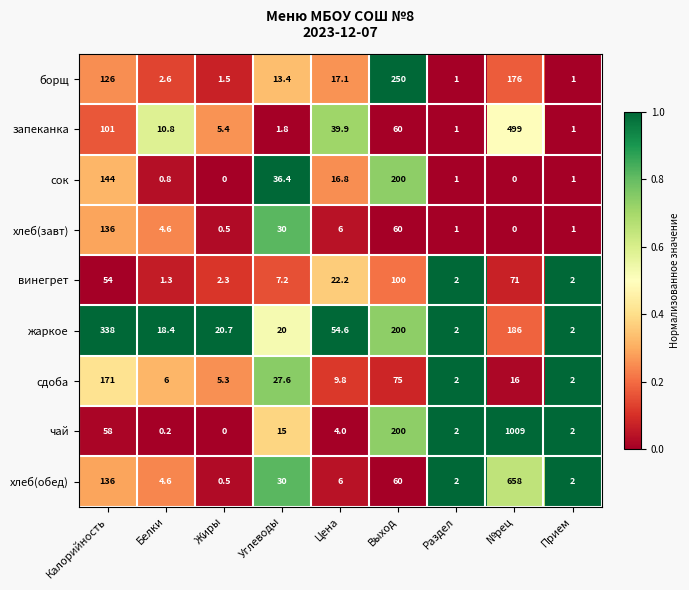

True or false: чай has a value of 69.4 at Выход.

False